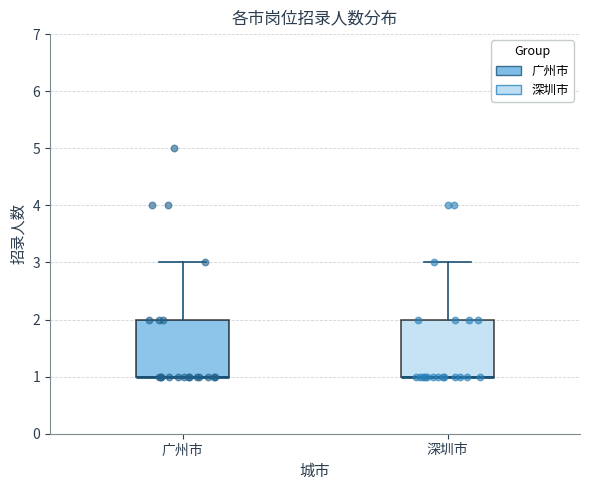

Reading left to right, transcribe this box plot: for each box, give where its median line is, the range the box spans, and where its two whiskers end, as read against the y-axis. The values are not printed on the chart, so give them approximately, as read against the axis.

广州市: median 1 (drawn on the box's lower edge), box 1 to 2, whiskers 1 to 3
深圳市: median 1 (drawn on the box's lower edge), box 1 to 2, whiskers 1 to 3